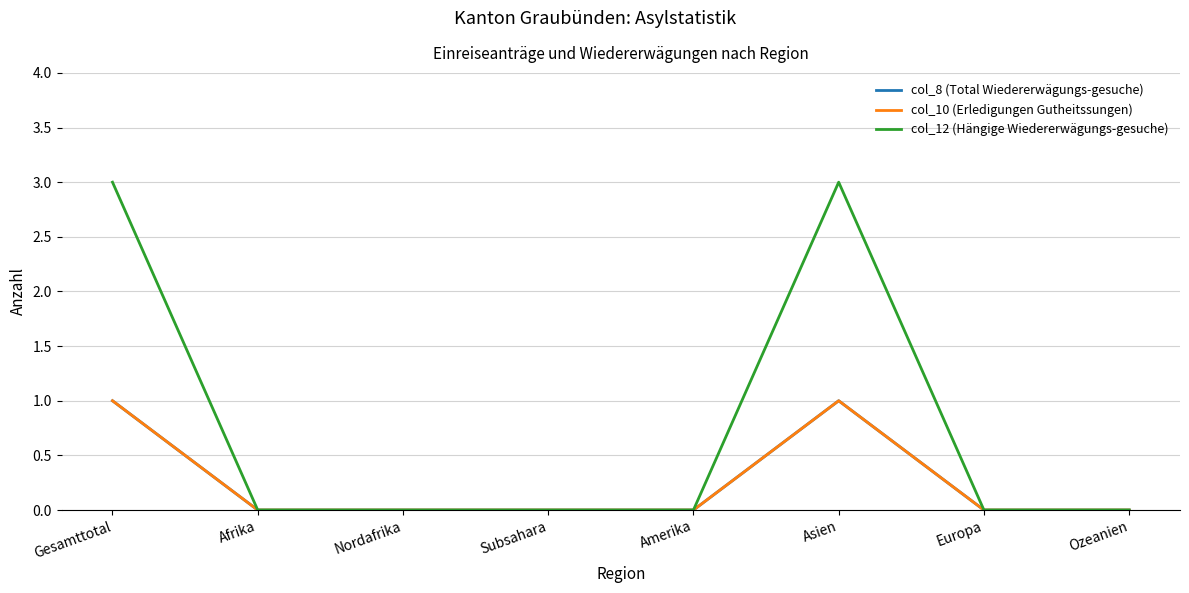

At Gesamttotal, list the series in order from smallest to largest.

col_8 (Total Wiedererwägungs-gesuche), col_10 (Erledigungen Gutheitssungen), col_12 (Hängige Wiedererwägungs-gesuche)